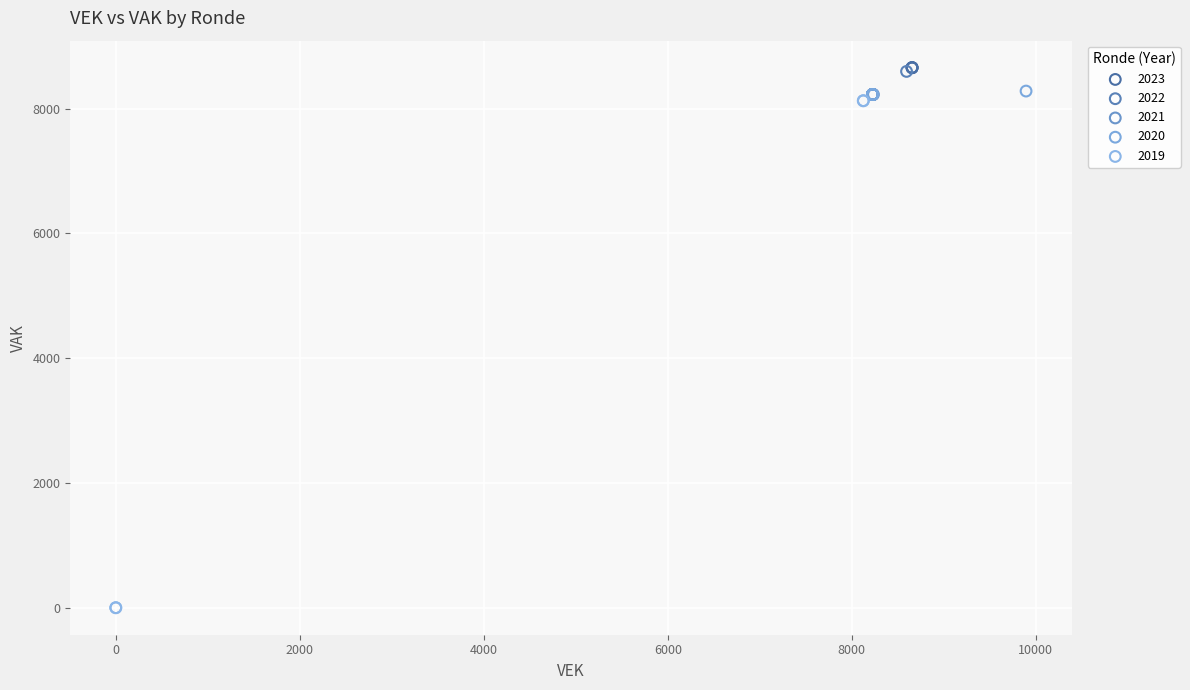

Which series contains the lowest Y value?

2019